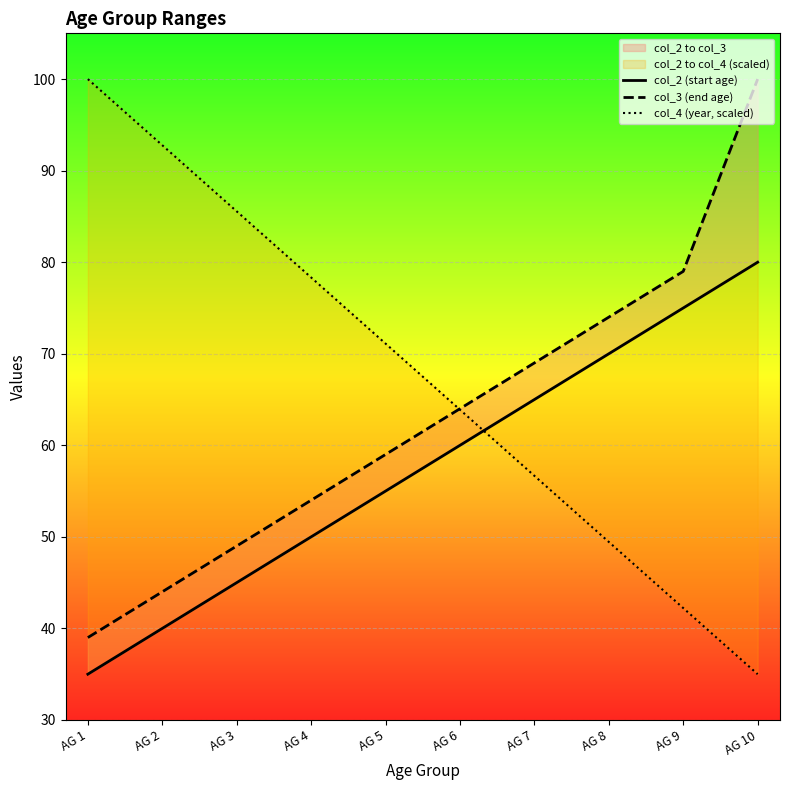

Is it true that col_4 (year, scaled) equals 78.3 at AG 4?

True